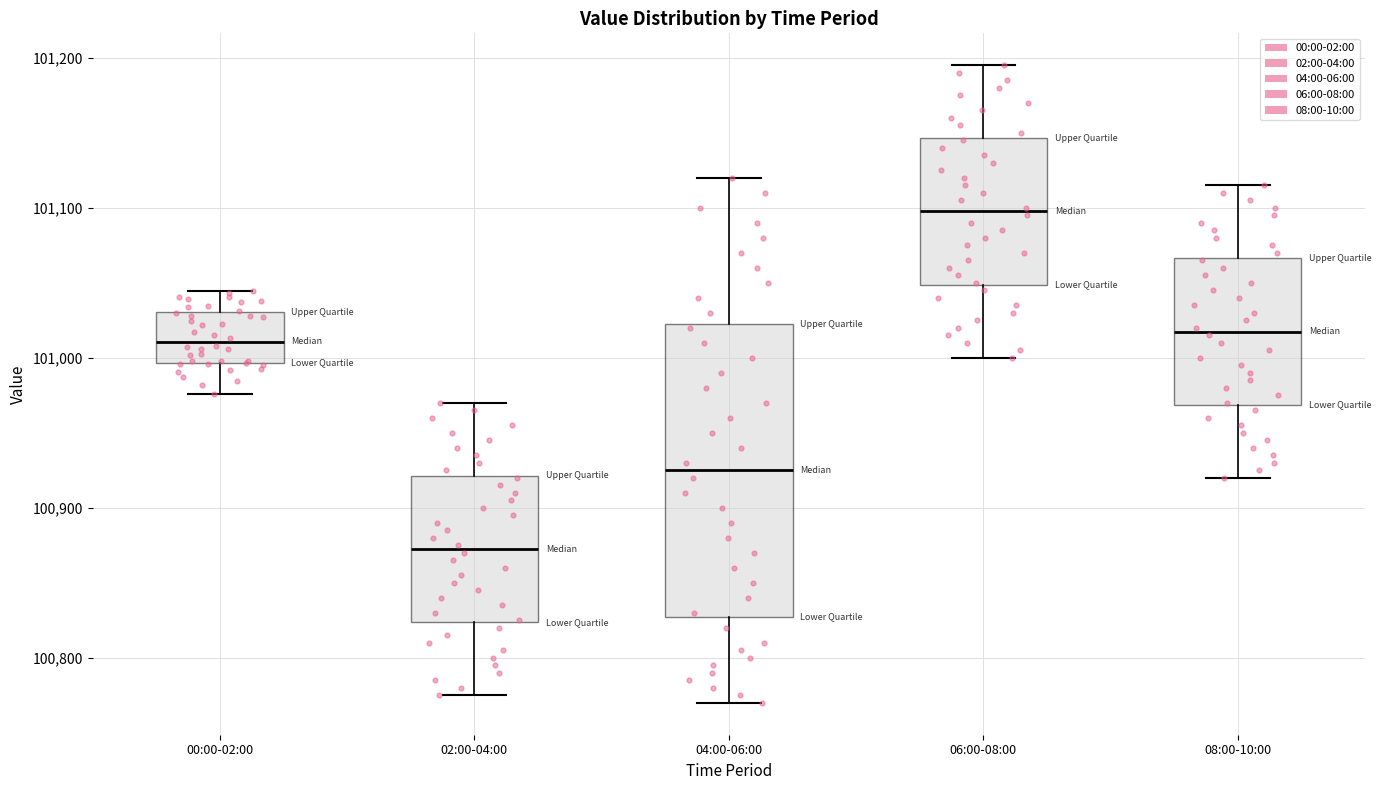

Where is the upper edge of the box for 00:00-02:00 on the y-axis? The values are not printed on the chart, so give them approximately, as read against the axis.

101030